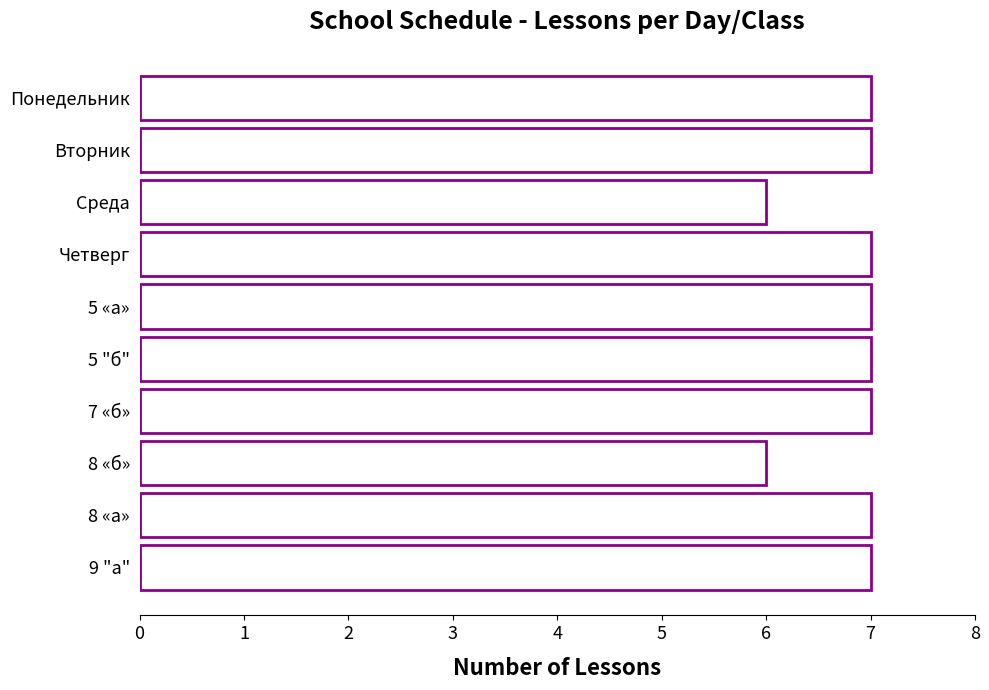

Reading top to bottom, list all the values displayed in this chart.

Понедельник=7	Вторник=7	Среда=6	Четверг=7	5 «а»=7	5 "б"=7	7 «б»=7	8 «б»=6	8 «а»=7	9 "а"=7